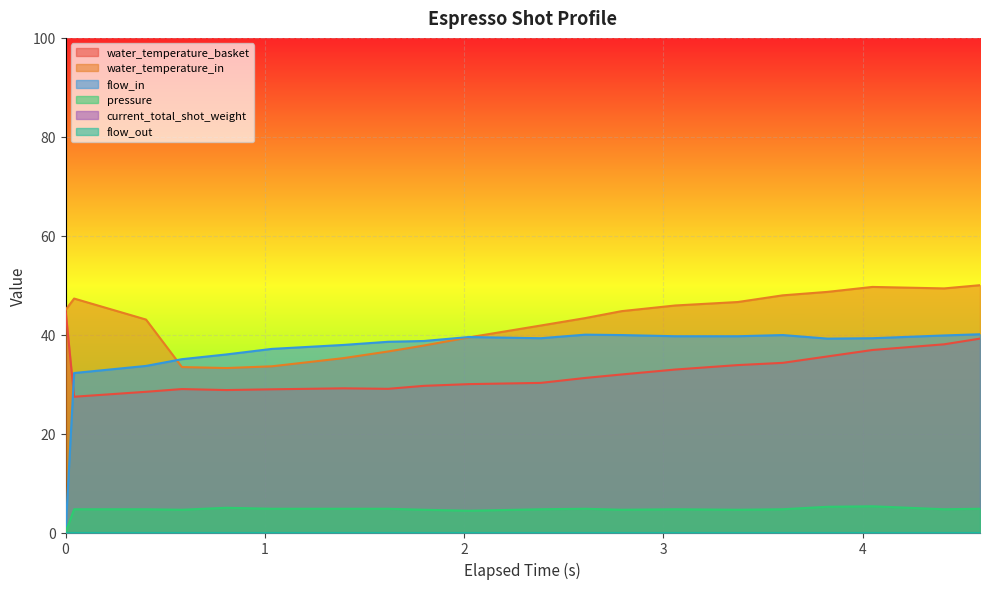

Which has a higher value, 0.584 or 2.79?

2.79